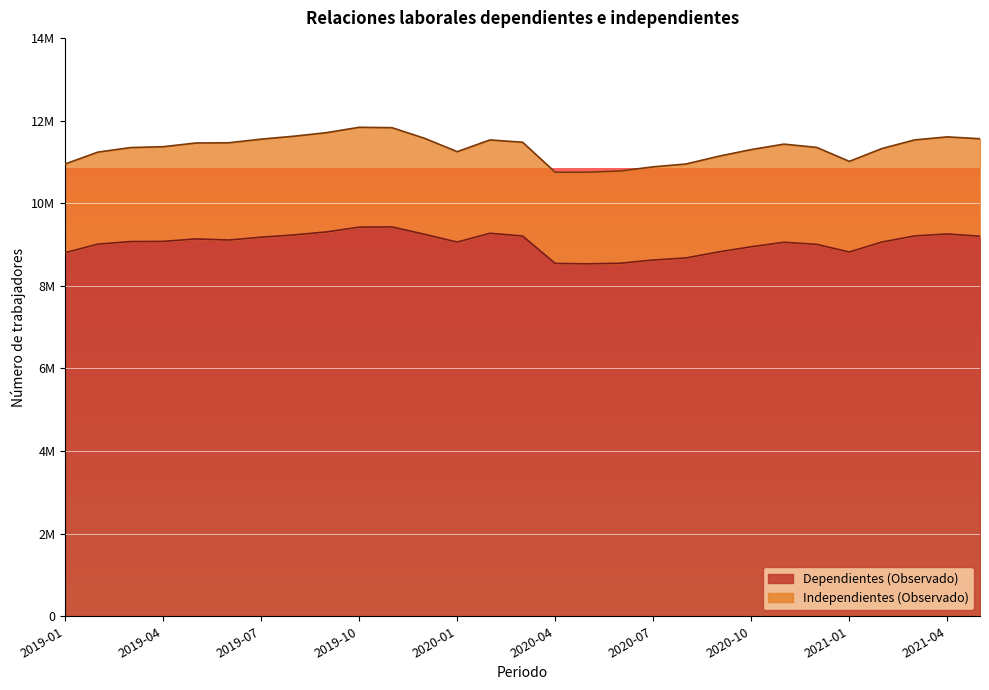

What position from the left is 2020-07?

19